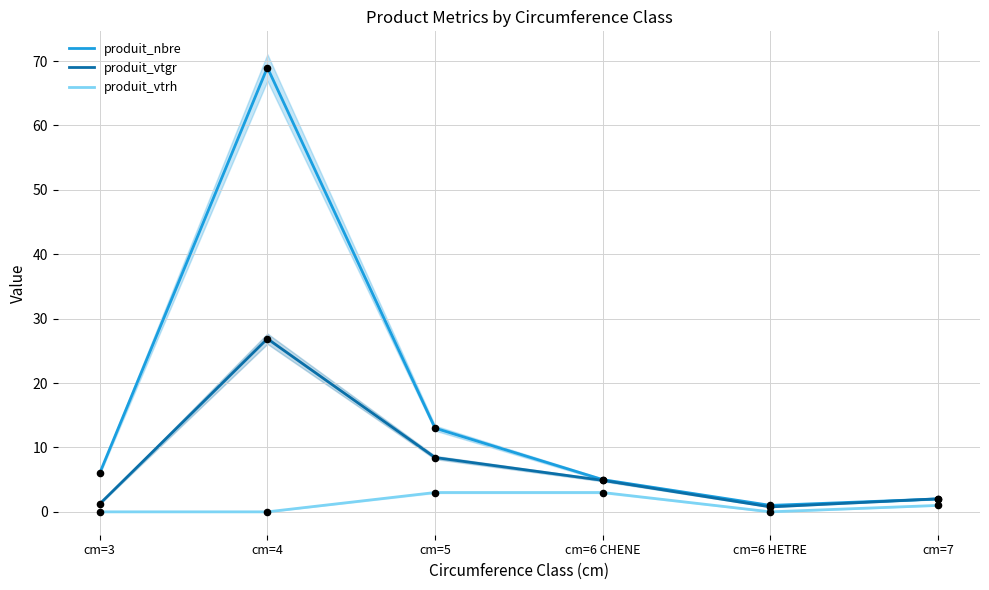

Which series has the largest Y range (max minus min)?

produit_nbre